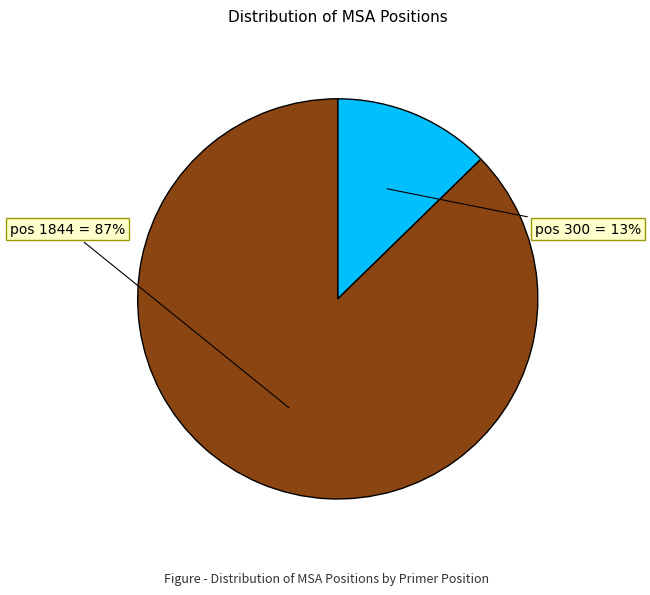

How many slices are in this pie chart?

2